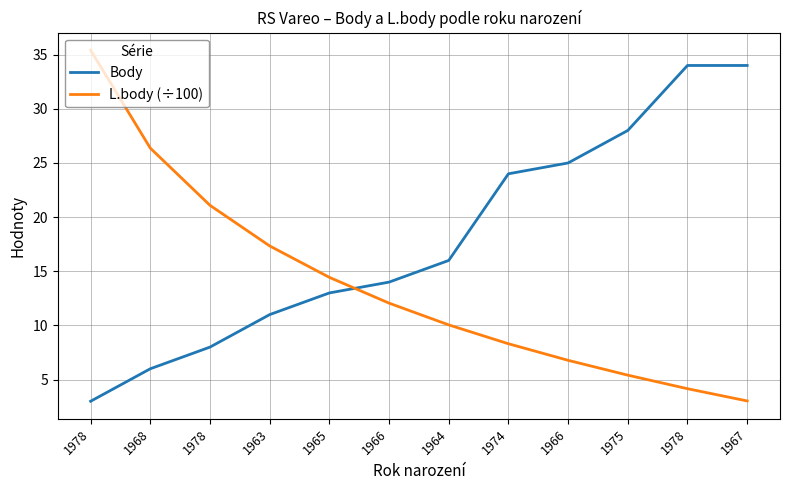

Reading right to left, what are all the values shown in this chart?

Body: 34.0	34.0	28.0	25.0	24.0	16.0	14.0	13.0	11.0	8.0	6.0	3.0
L.body (÷100): 3.0	4.2	5.4	6.8	8.3	10.1	12.1	14.4	17.3	21.1	26.4	35.4